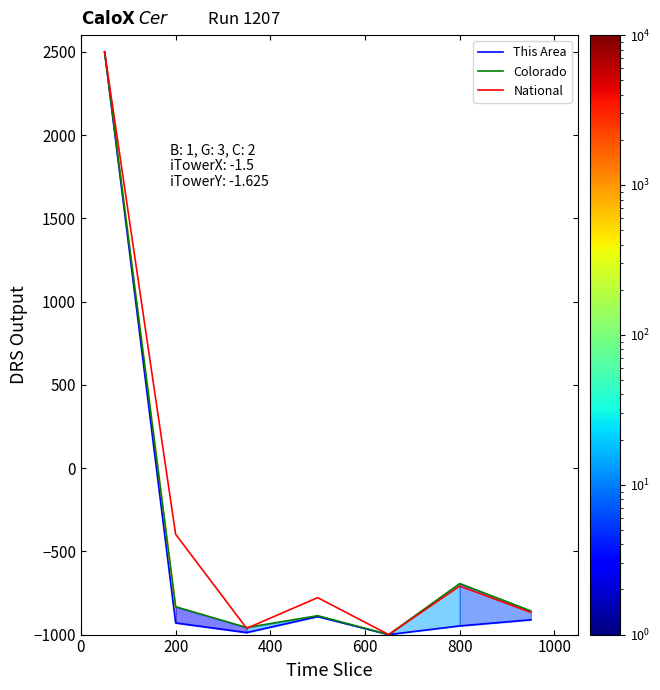

True or false: Colorado has a value of -1027.8 at 800.

False